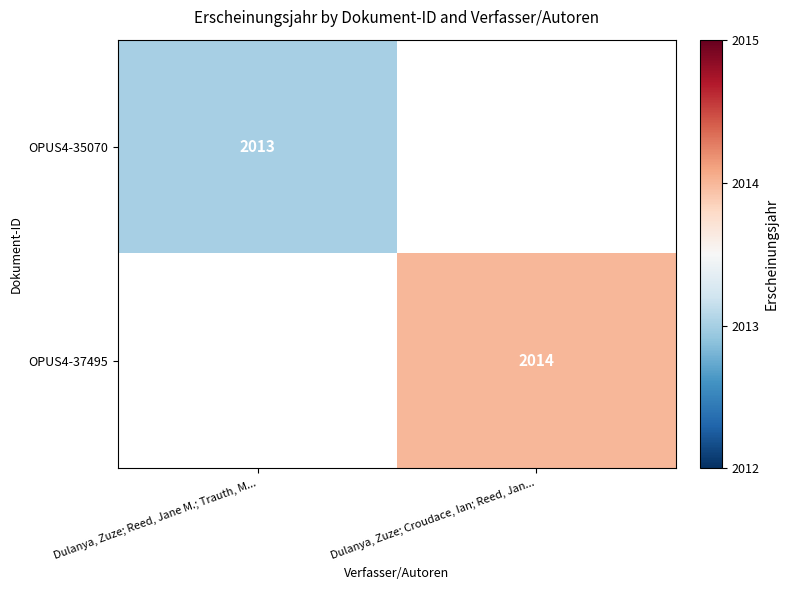

Which has a higher value, Dulanya, Zuze; Reed, Jane M.; Trauth, M... or Dulanya, Zuze; Croudace, Ian; Reed, Jan...?

Dulanya, Zuze; Croudace, Ian; Reed, Jan...